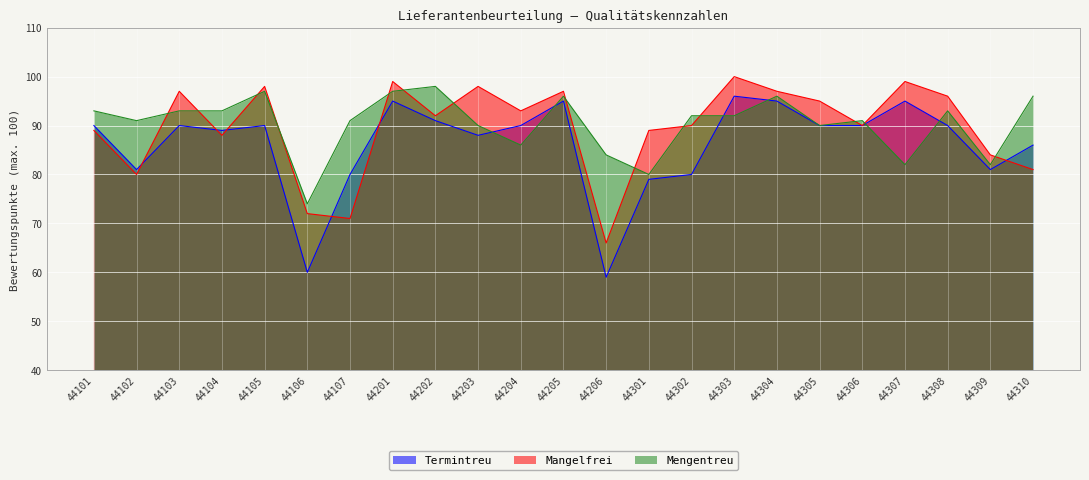

At 44101, list the series in order from largest to smallest.

Mengentreu, Termintreu, Mangelfrei